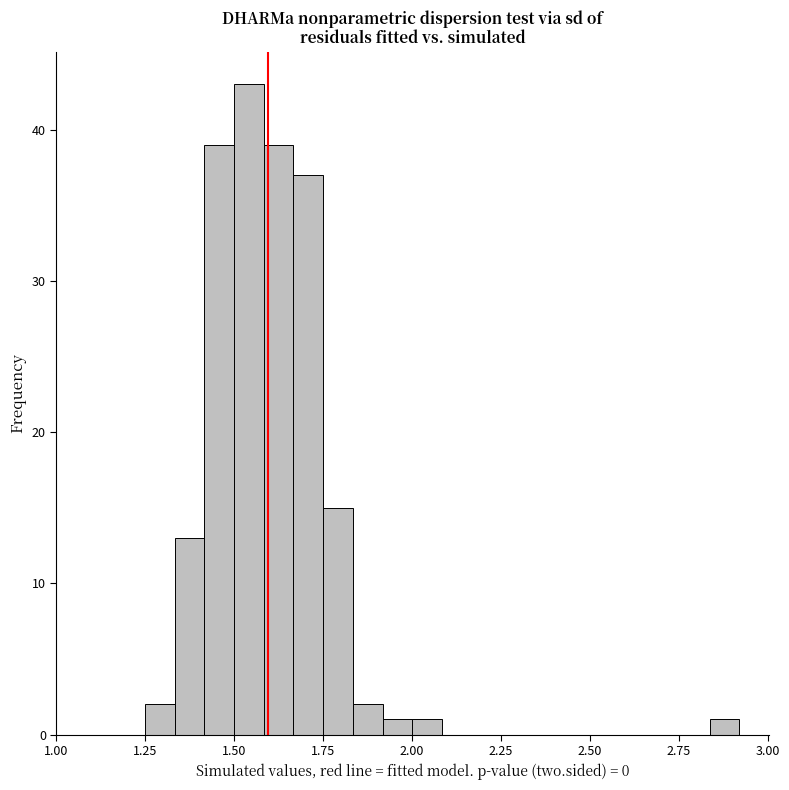

Around what value on the x-axis is the tallest bar? Give the approximate position of its centre, as read against the axis.

1.55